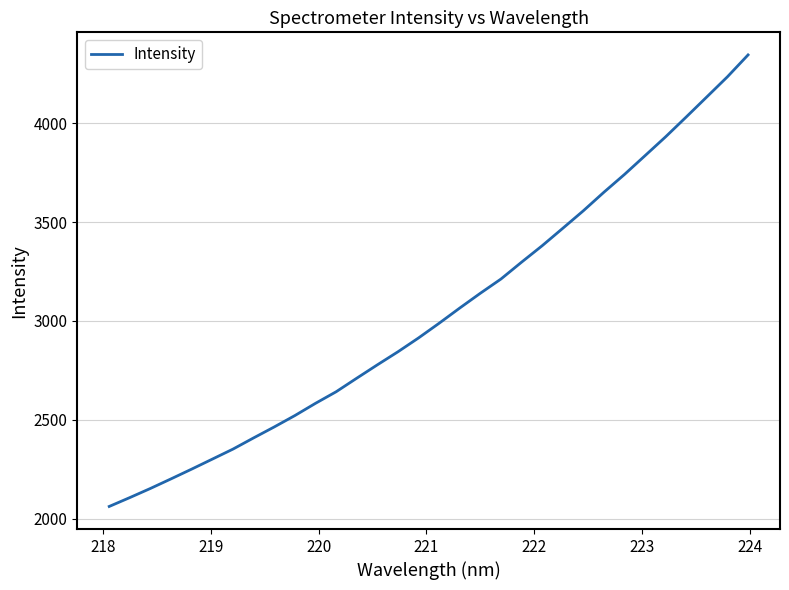

What is the minimum value shown in the chart?

2061.7